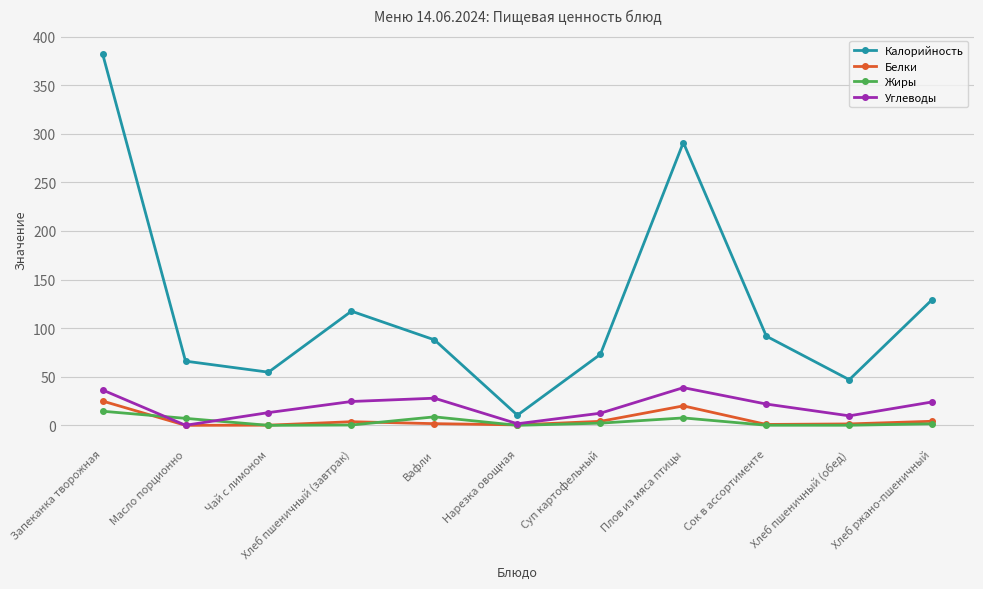

What is the label of the 10th point from the right?

Масло порционно